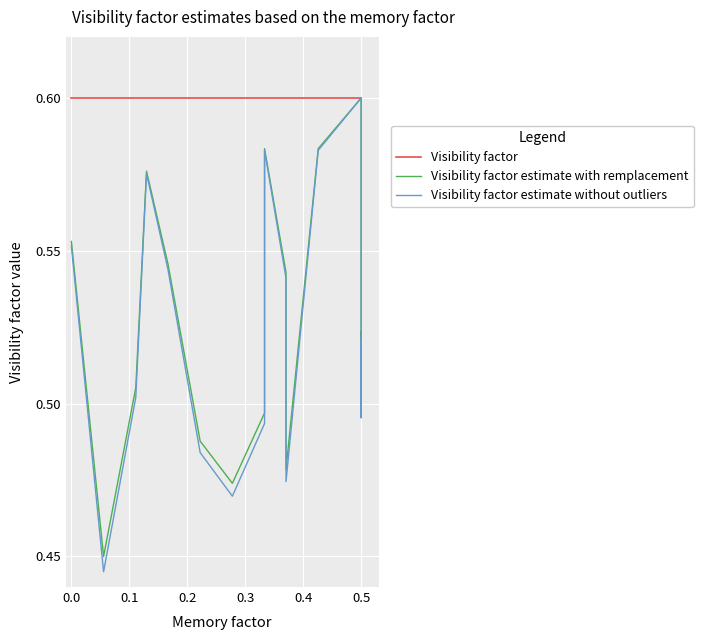

At which category is the sum across all series the highest?

0.5